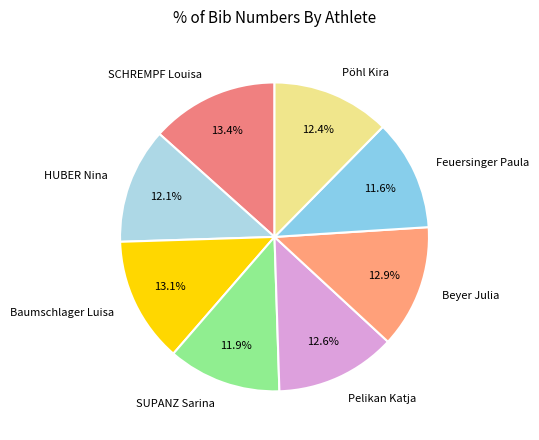

To the nearest percent, what portion does SUPANZ Sarina represent?

12%